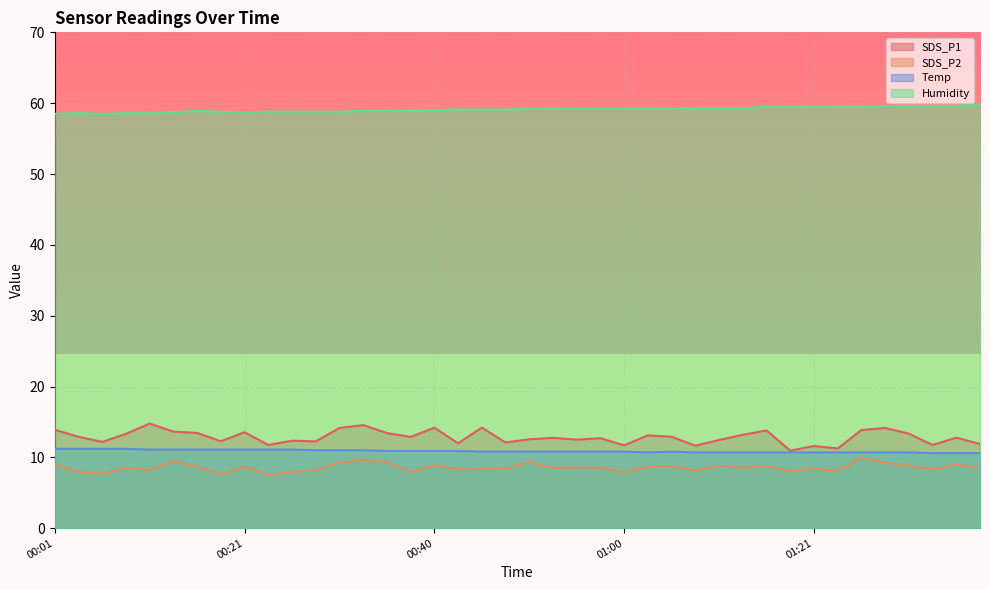

In Humidity, how many points are higher than both neighbors (excluding endpoints)?

2